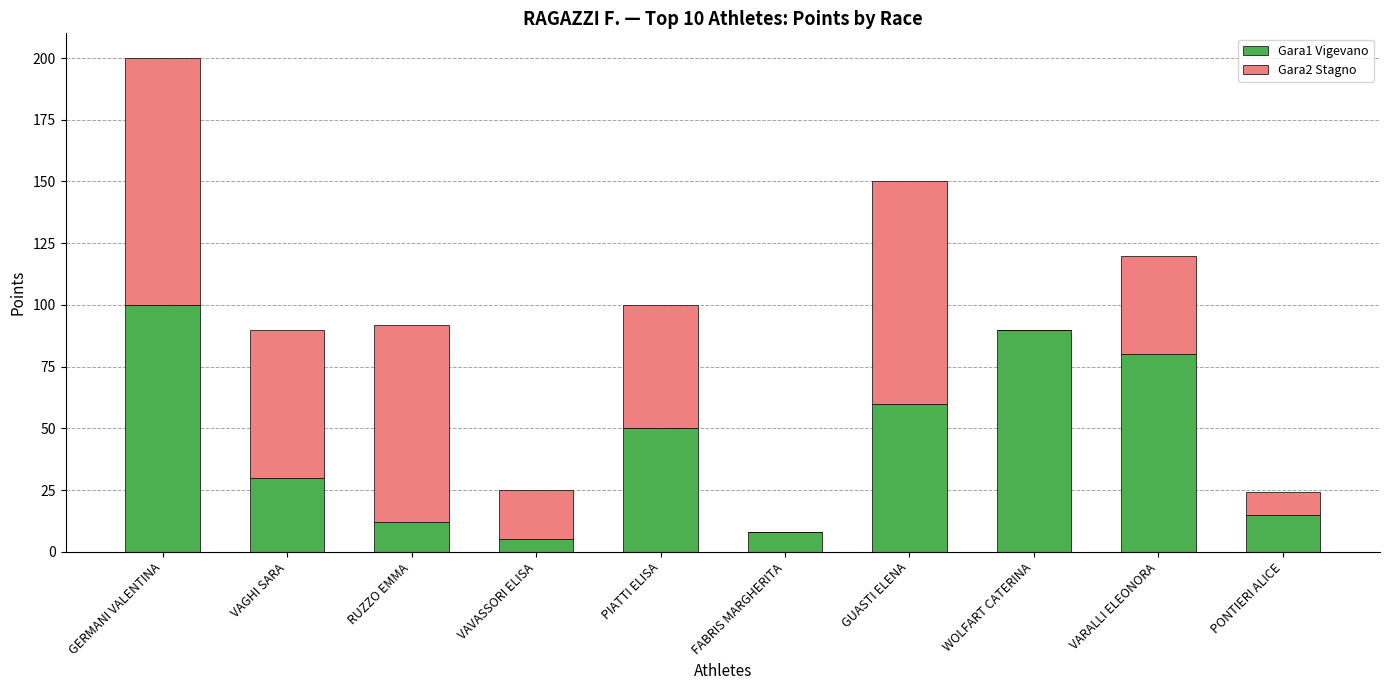

What is the total value across all series at VARALLI ELEONORA?

120